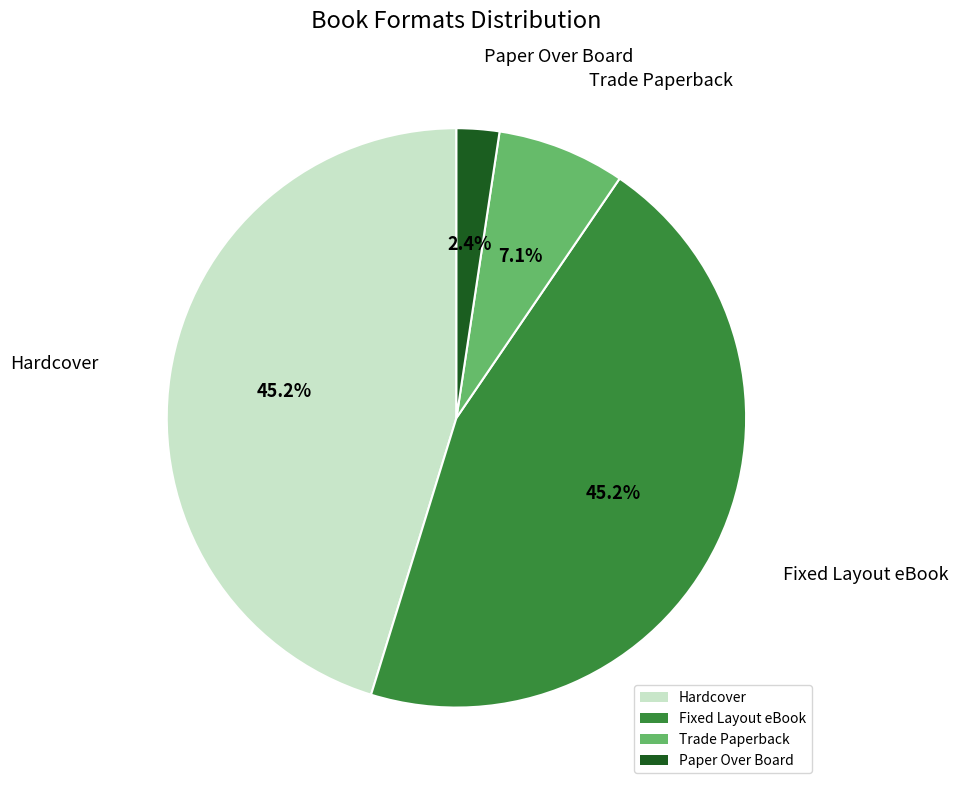

Is it true that Trade Paperback is 1% of the pie?

False